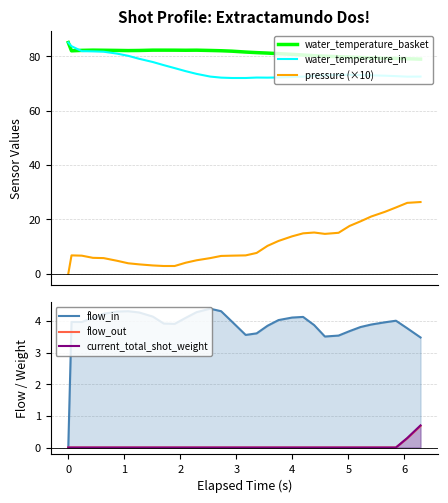

What is the maximum value for water_temperature_in?

85.0